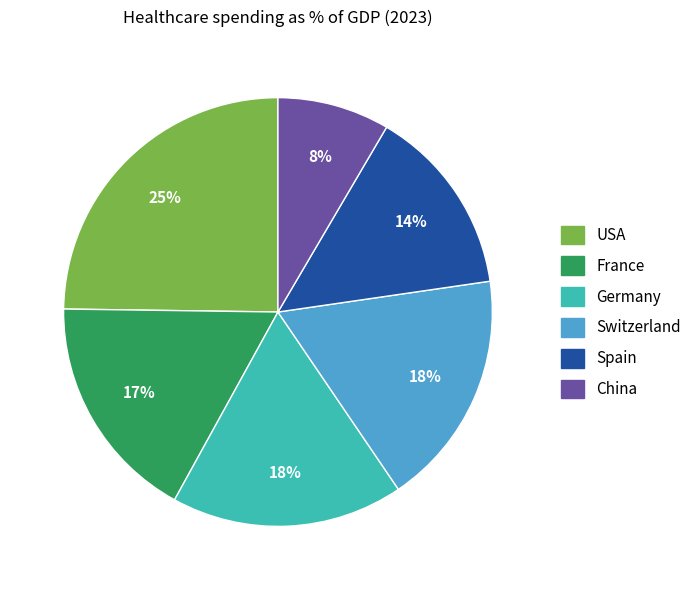

What percentage is the France slice, to the nearest percent?

17%